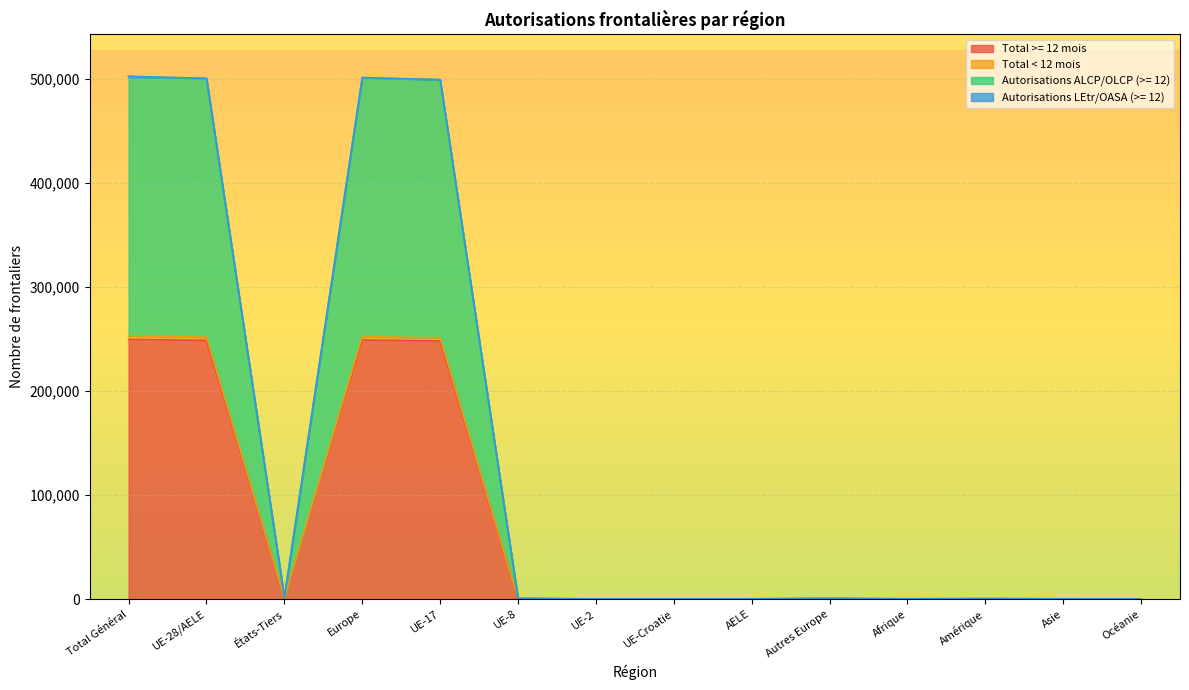

True or false: Total >= 12 mois has more than 0 interior local peaks.

True